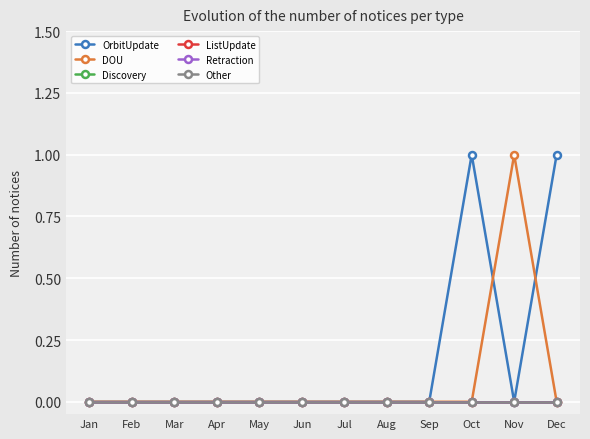

Reading right to left, what are all the values shown in this chart?

OrbitUpdate: 1	0	1	0	0	0	0	0	0	0	0	0
DOU: 0	1	0	0	0	0	0	0	0	0	0	0
Discovery: 0	0	0	0	0	0	0	0	0	0	0	0
ListUpdate: 0	0	0	0	0	0	0	0	0	0	0	0
Retraction: 0	0	0	0	0	0	0	0	0	0	0	0
Other: 0	0	0	0	0	0	0	0	0	0	0	0